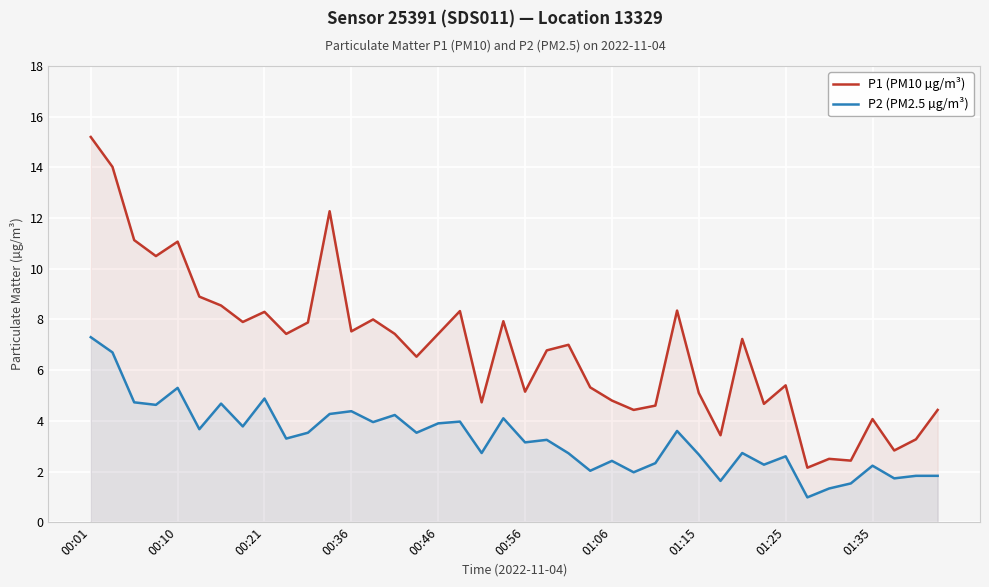

Where is the first local maximum for P1 (PM10 µg/m³)?

00:10